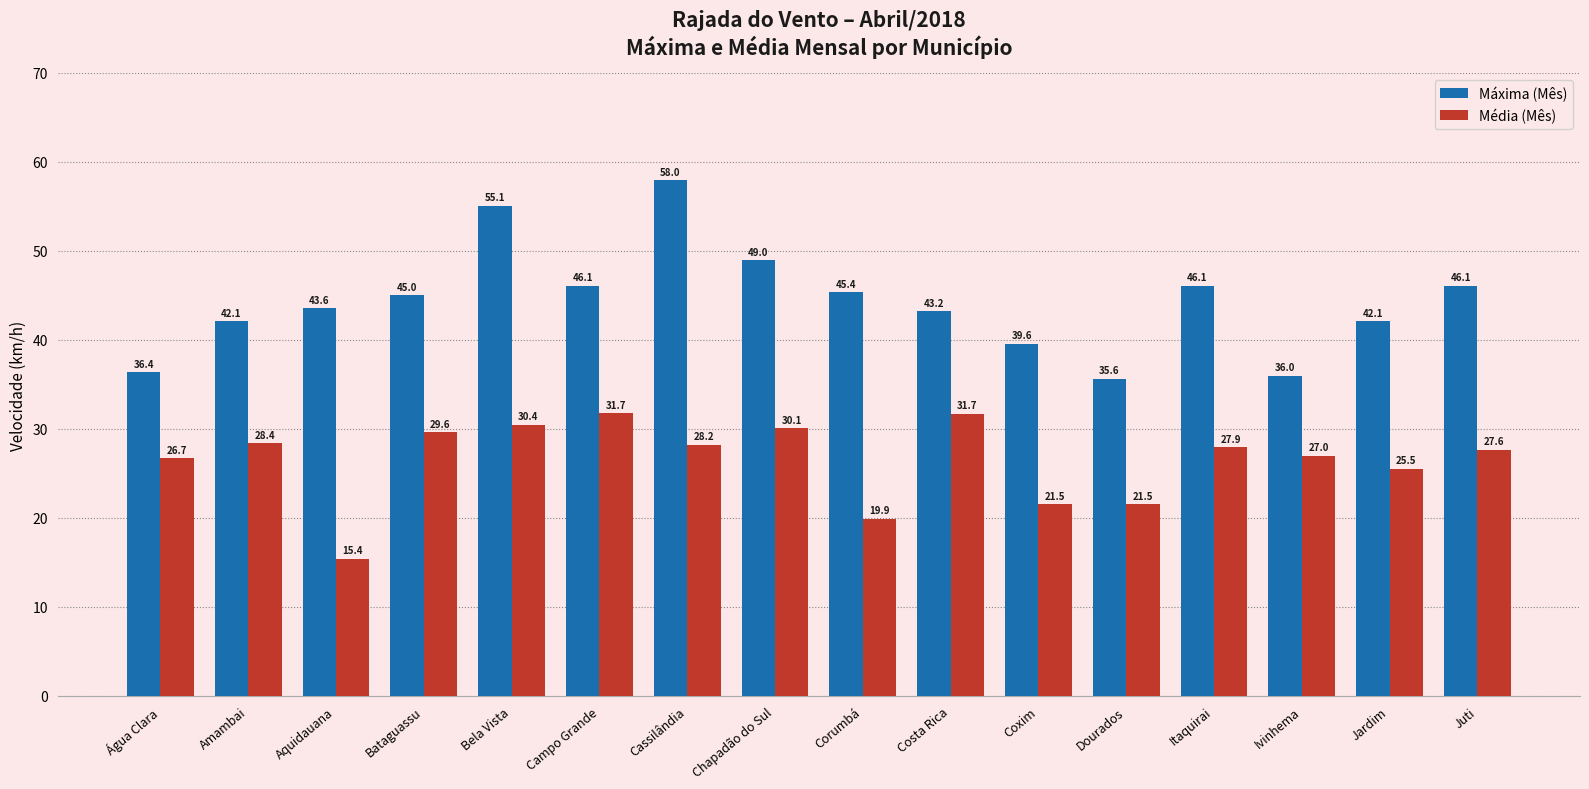

What is the lowest value of the Máxima (Mês) series?

35.6